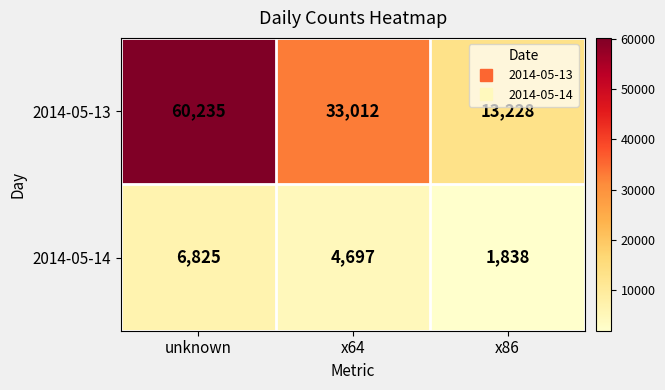

Rank the series by their average value, from lowest to highest.

2014-05-14, 2014-05-13